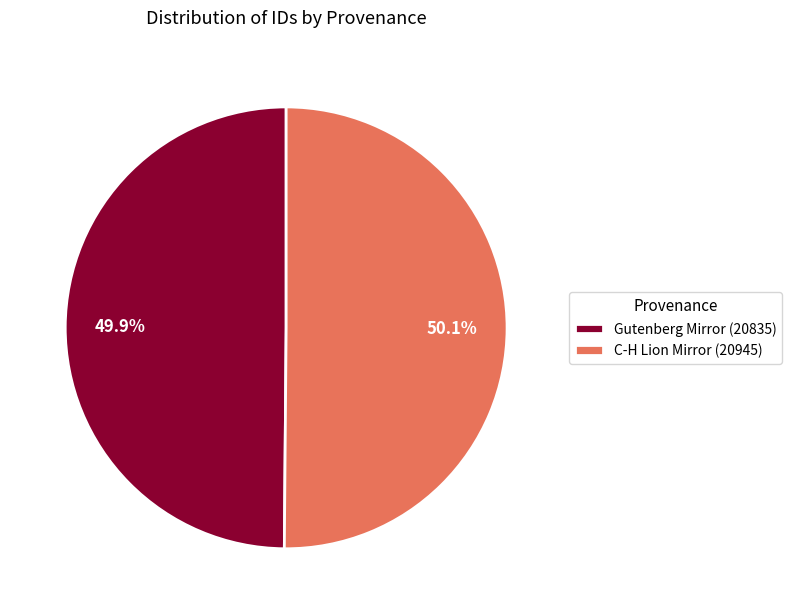

To the nearest percent, what is the average slice percentage?

50%